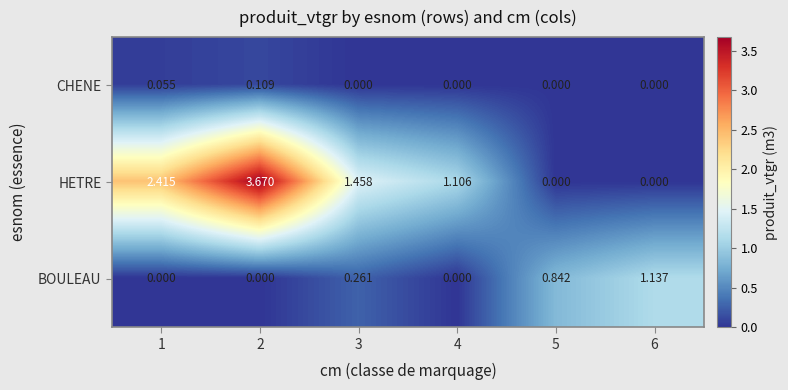

Is the value of BOULEAU at 5 greater than the value of CHENE at 2?

Yes